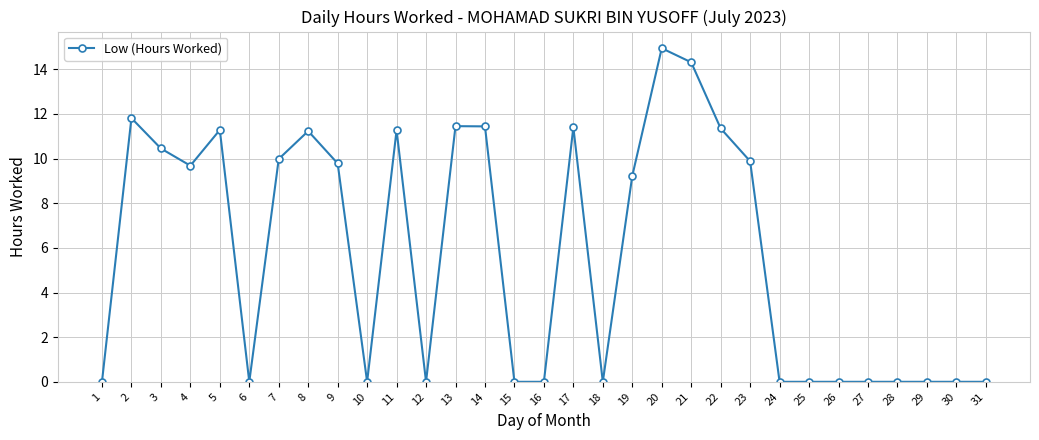

What is the sum of all values?

179.5